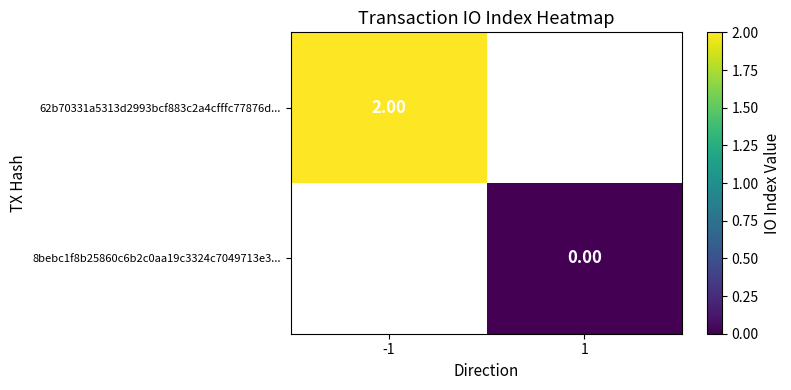

Which label corresponds to the largest value in the chart?

-1